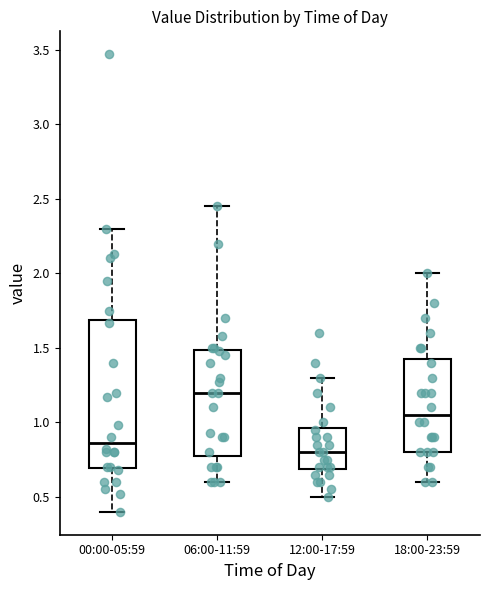

Reading left to right, read every box against the y-axis: the position of its median line, the range the box covers, and the ends of its whiskers. The values are not printed on the chart, so give them approximately, as read against the axis.

00:00-05:59: median 0.85, box 0.70 to 1.70, whiskers 0.40 to 2.30
06:00-11:59: median 1.20, box 0.80 to 1.50, whiskers 0.60 to 2.45
12:00-17:59: median 0.80, box 0.70 to 0.95, whiskers 0.50 to 1.30
18:00-23:59: median 1.05, box 0.80 to 1.45, whiskers 0.60 to 2.00